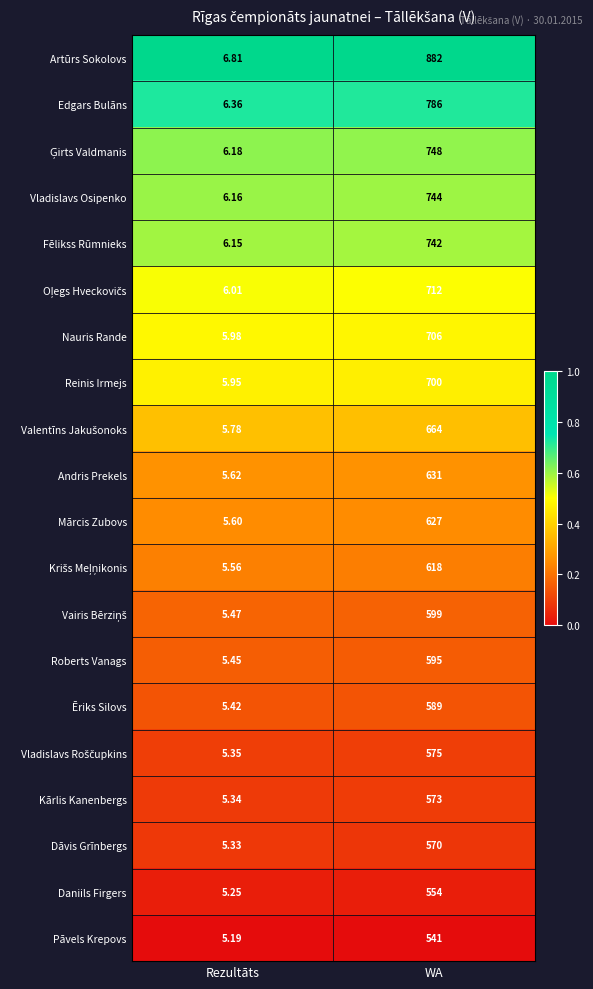

Where is Kārlis Kanenbergs nearest to the value 289?

Rezultāts